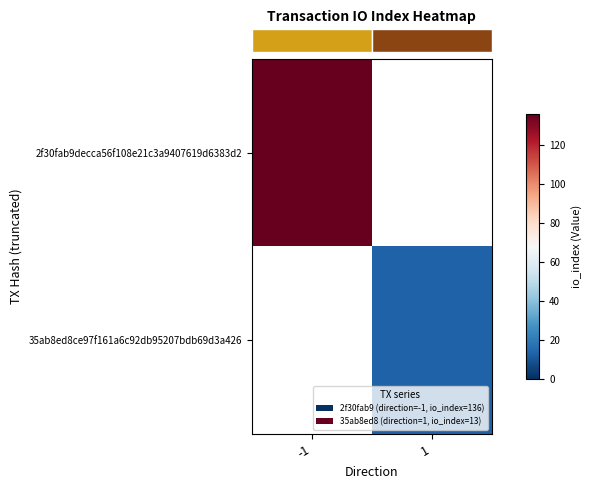

Between 1 and -1, which is larger?

-1